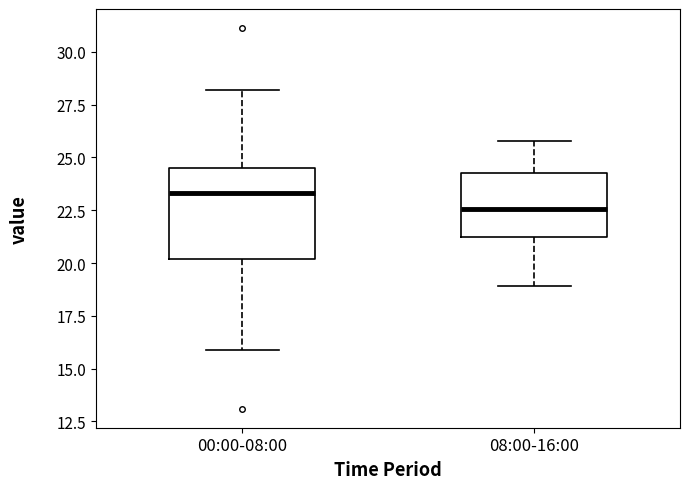

Comparing the boxes themselves (not the whiskers), which one is the tallest?

00:00-08:00